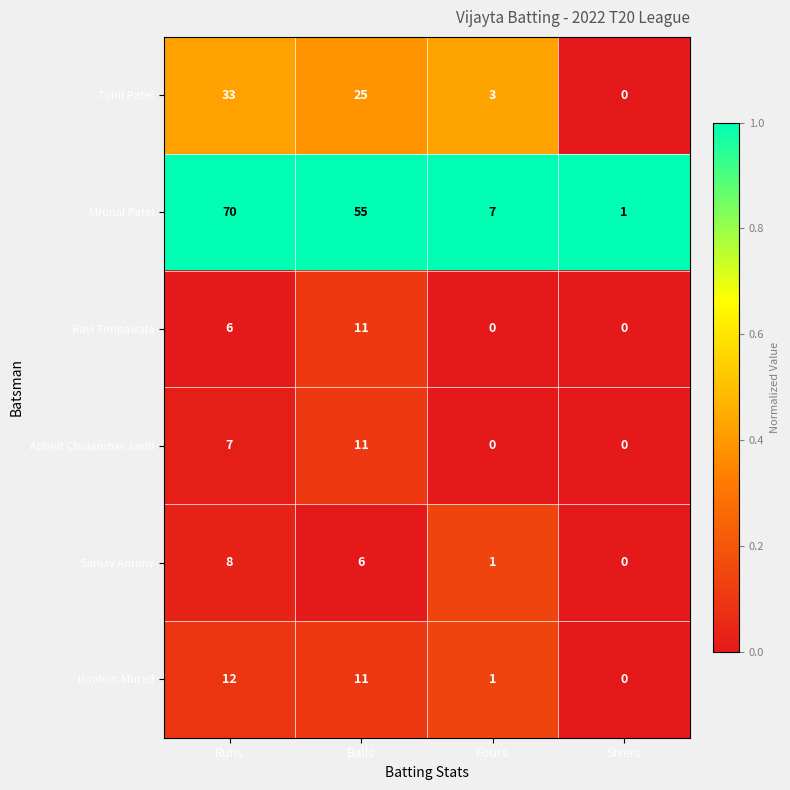

Reading left to right, what are all the values shown in this chart?

Timil Patel: 33	25	3	0
Mrunal Patel: 70	55	7	1
Ravi Timbawala: 6	11	0	0
Abhijit Chidambar Joshi: 7	11	0	0
Sanjay Antony: 8	6	1	0
Ibrahim Murad: 12	11	1	0